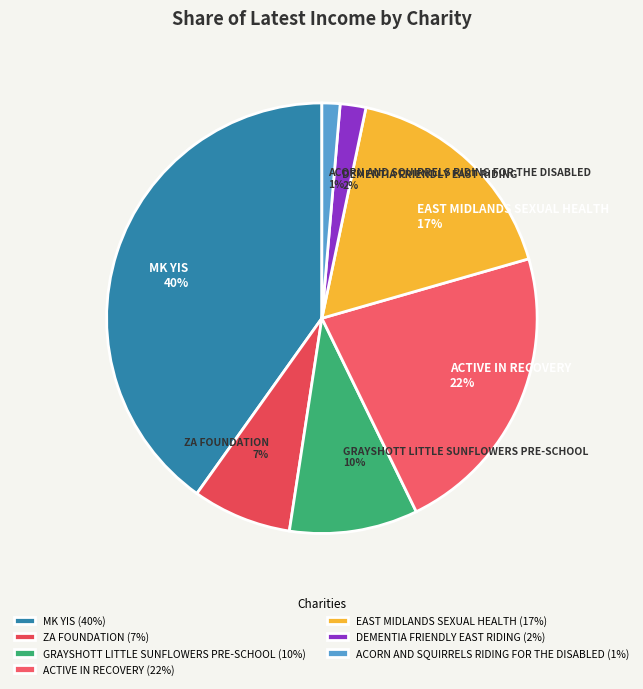

Is the sum of DEMENTIA FRIENDLY EAST RIDING and ACORN AND SQUIRRELS RIDING FOR THE DISABLED greater than half?

No